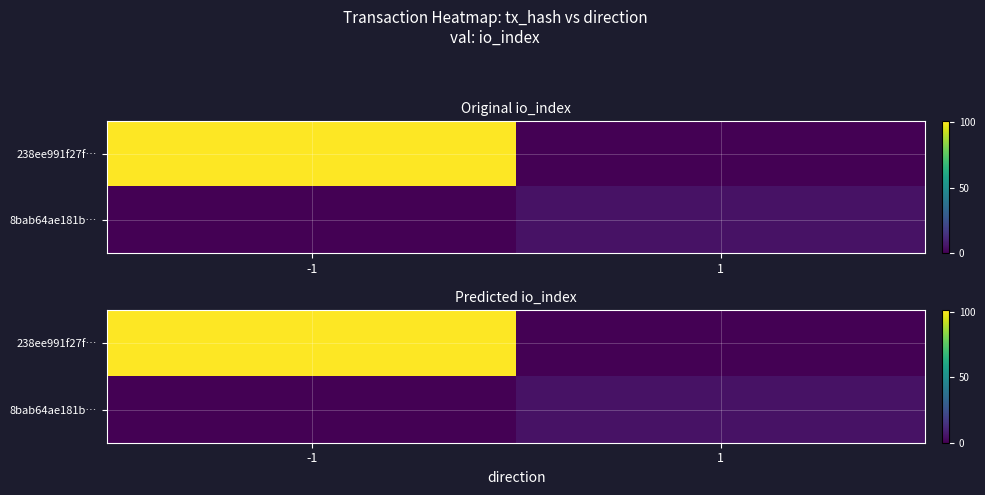

What is the difference between the maximum and minimum values in the 8bab64ae181b… series?

5